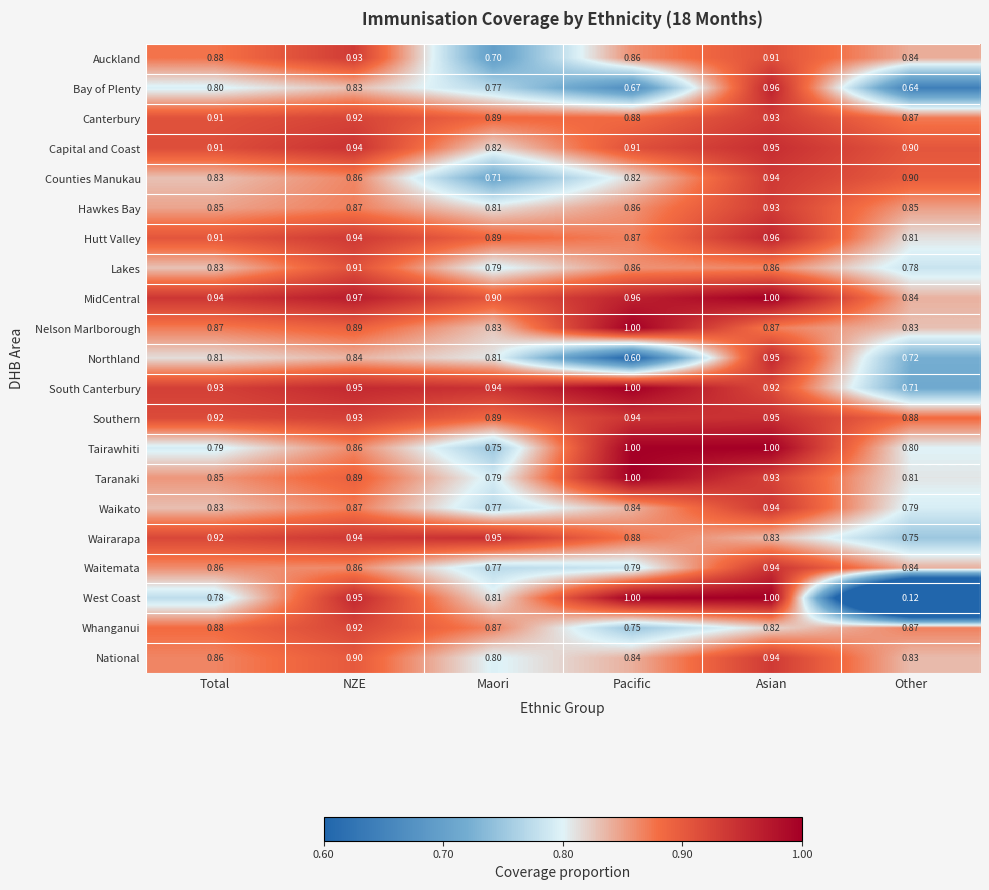

At which label is MidCentral closest to 0?

Other